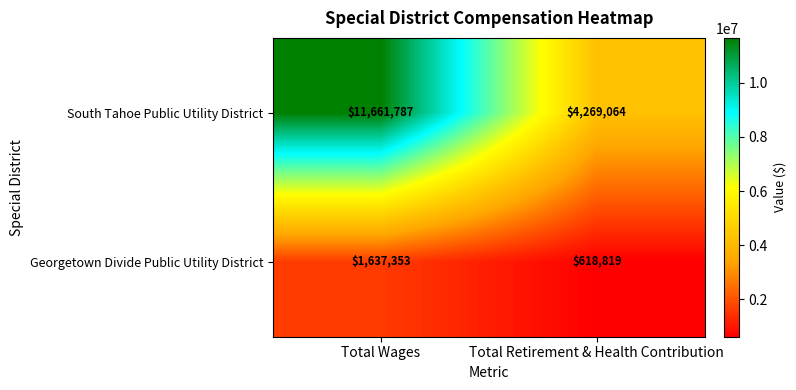

At which category is the sum across all series the highest?

Total Wages